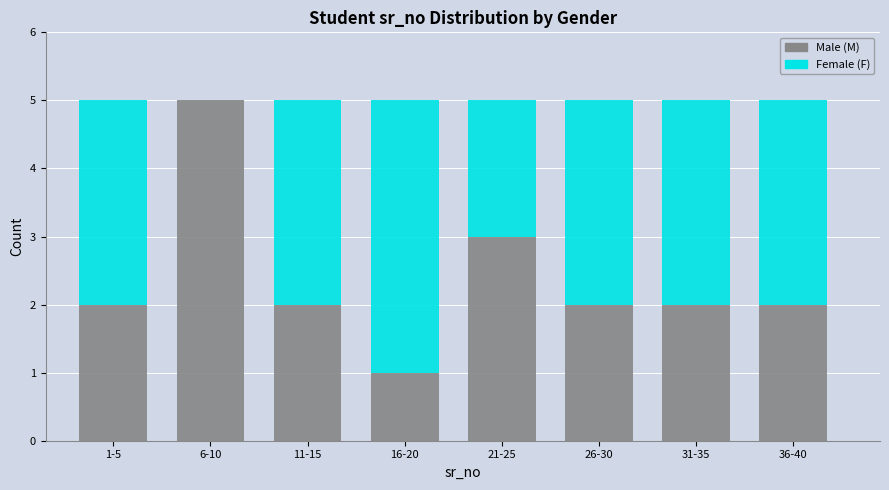

Reading right to left, list the values for the M series.

36-40=2	31-35=2	26-30=2	21-25=3	16-20=1	11-15=2	6-10=5	1-5=2